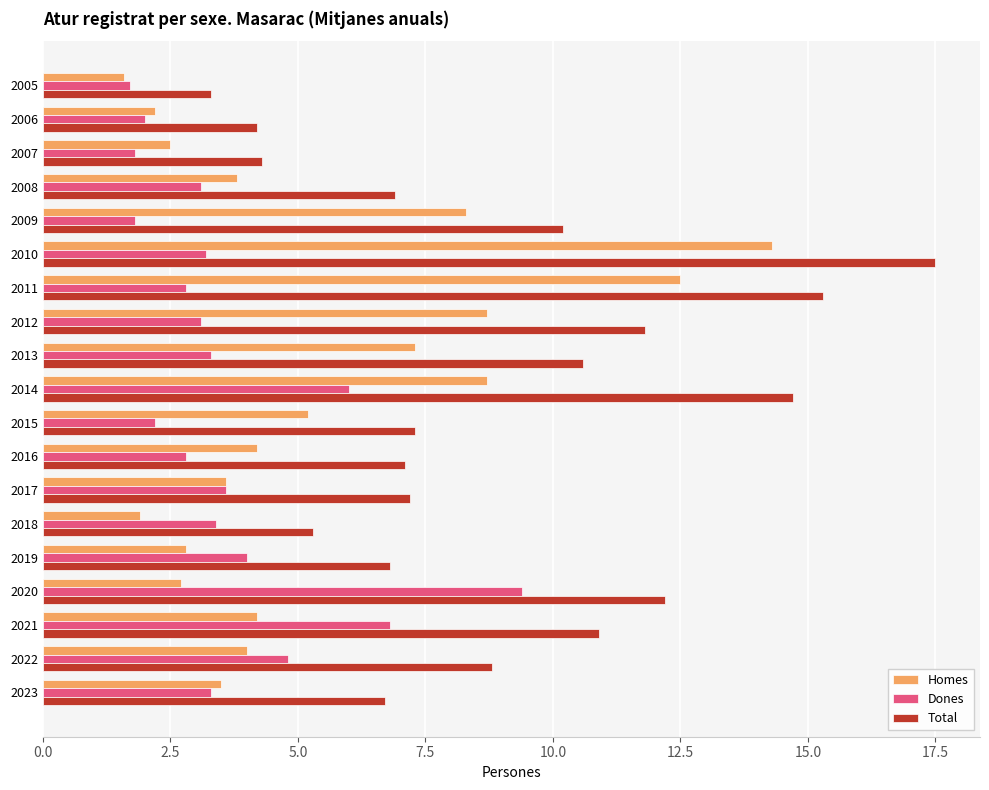

Which category has the highest value in the Dones series?

2020